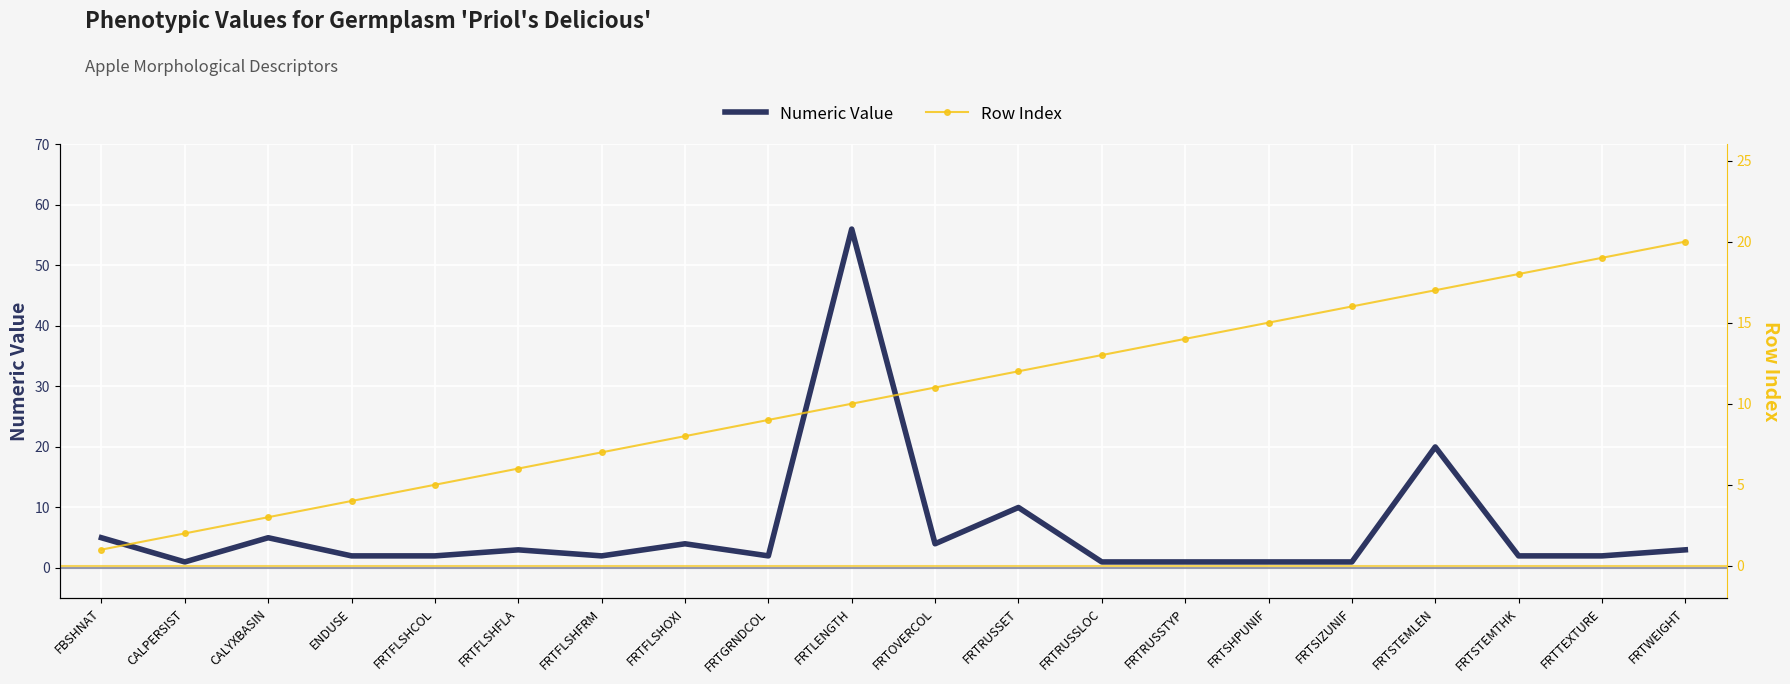

Is this an area chart (filled region under the line)?

No